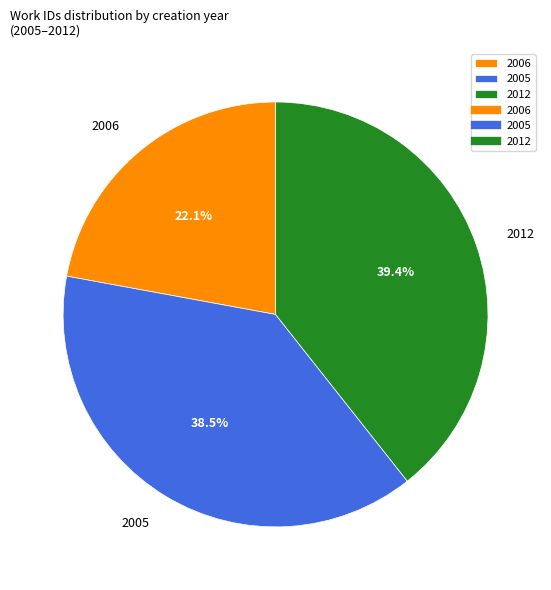

Between 2012 and 2005, which is larger?

2012